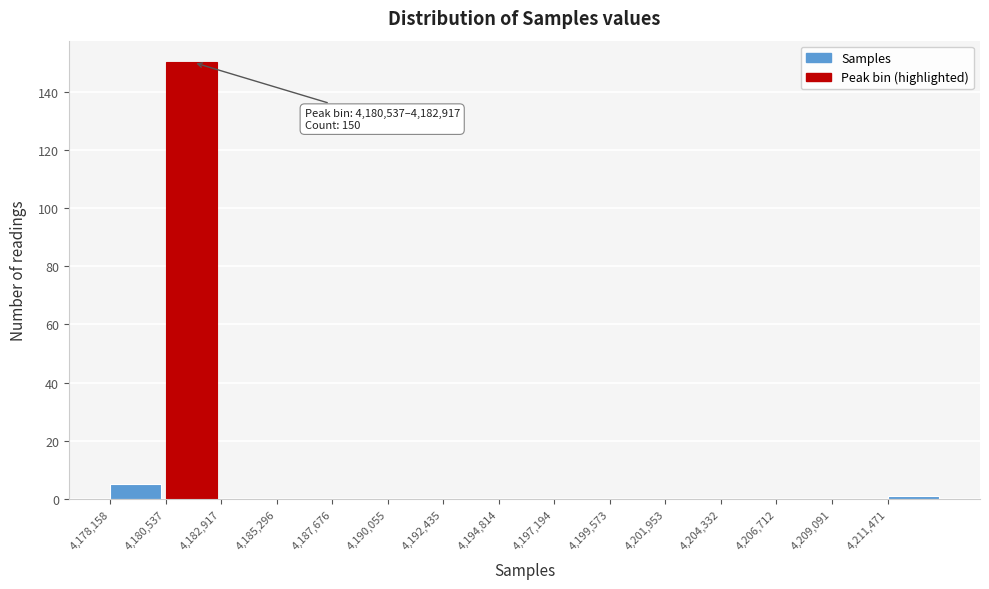

Over which range of the x-axis is the bar tallest?

4180500 to 4183000